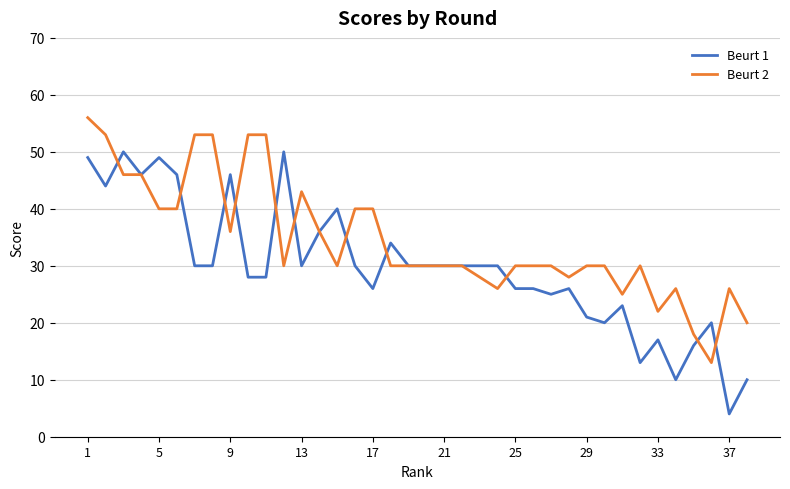

List the series in order of their overall mean, lowest first.

Beurt 1, Beurt 2